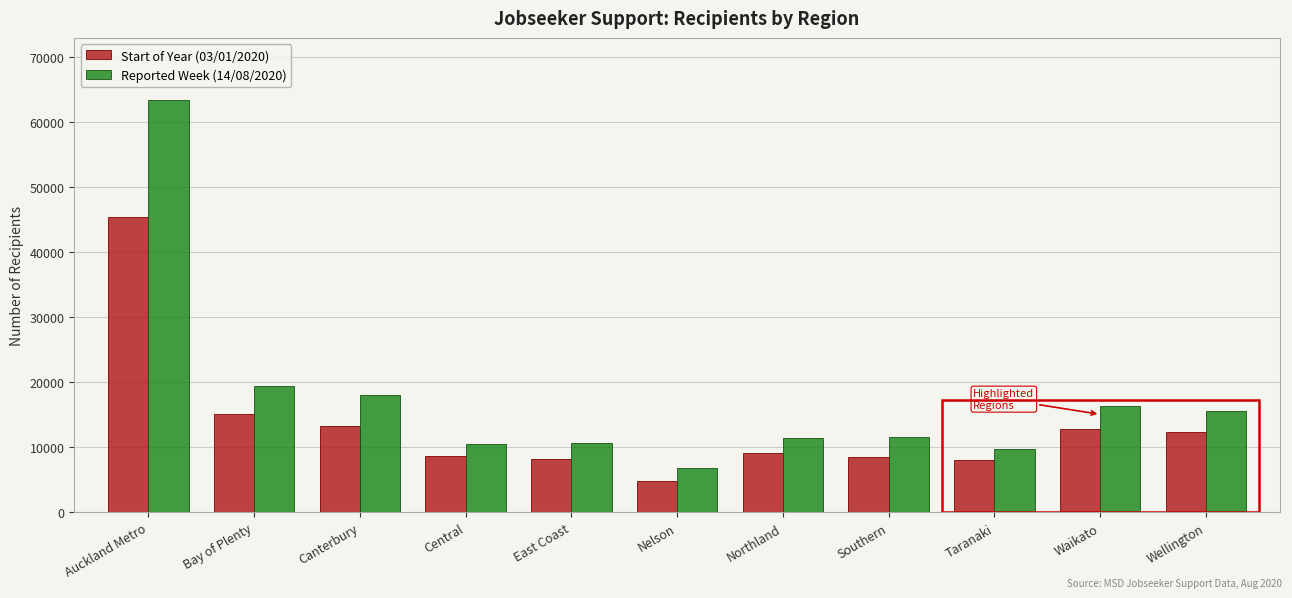

Is the value of Reported Week (14/08/2020) at Canterbury greater than the value of Start of Year (03/01/2020) at Central?

Yes